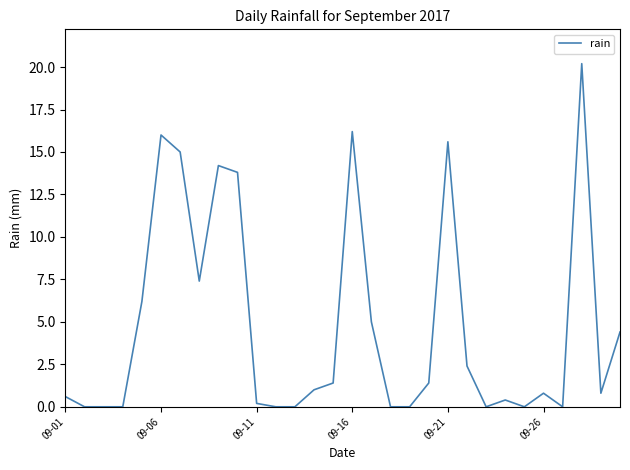

What is the difference between the maximum and minimum values?

20.2